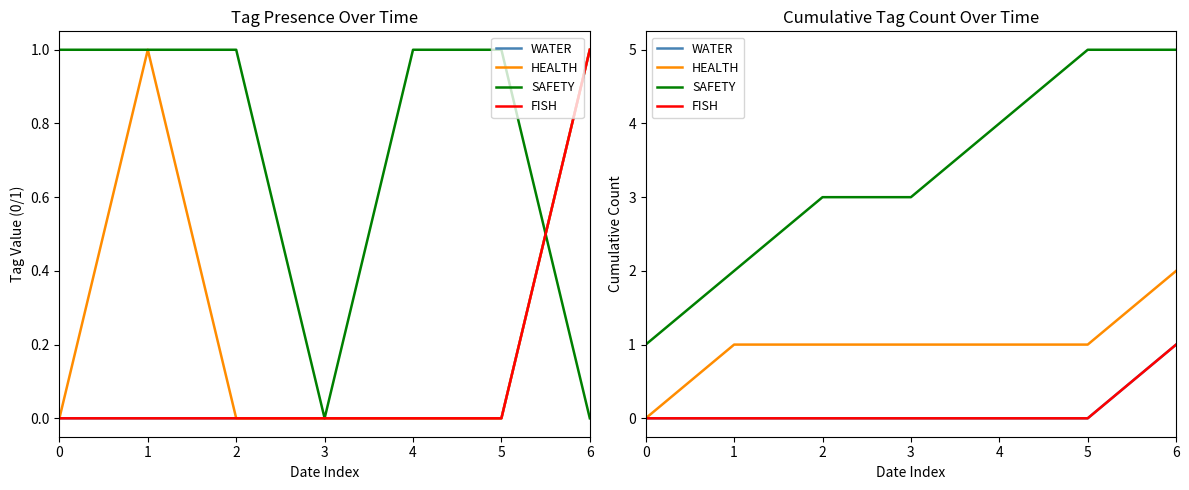

At how many categories does at least one series exceed 0?

7